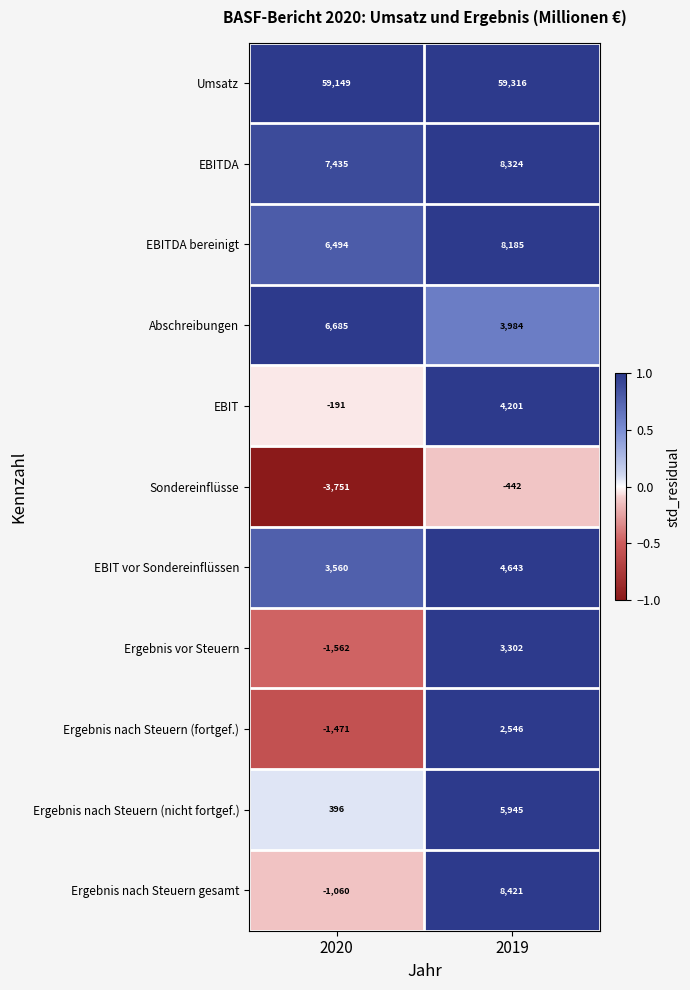

Rank the series at 2019 from lowest to highest value.

Sondereinflüsse, Ergebnis nach Steuern (fortgef.), Ergebnis vor Steuern, Abschreibungen, EBIT, EBIT vor Sondereinflüssen, Ergebnis nach Steuern (nicht fortgef.), EBITDA bereinigt, EBITDA, Ergebnis nach Steuern gesamt, Umsatz